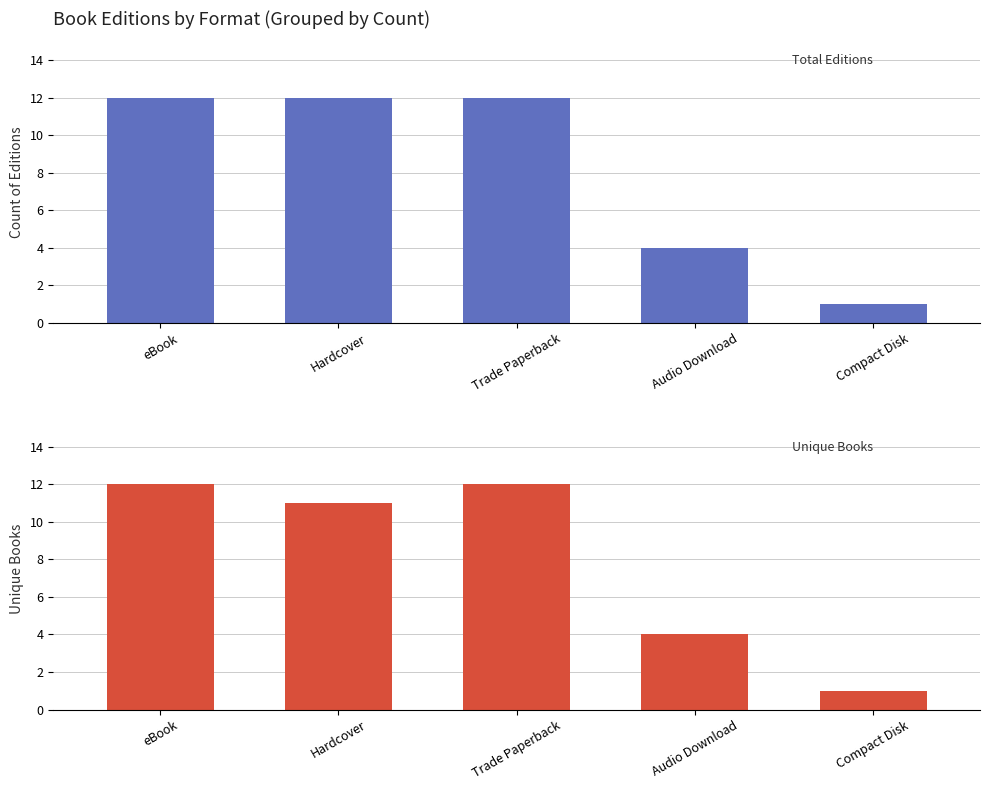

Between Trade Paperback and Compact Disk, which is larger?

Trade Paperback